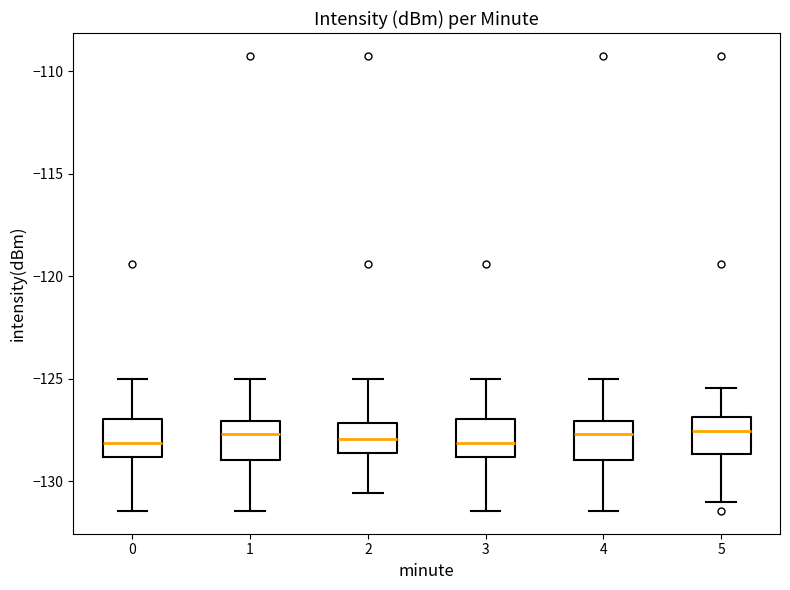

Reading left to right, transcribe this box plot: for each box, give where its median line is, the range the box spans, and where its two whiskers end, as read against the y-axis. The values are not printed on the chart, so give them approximately, as read against the axis.

0: median -128.0, box -129.0 to -127.0, whiskers -131.5 to -125.0
1: median -127.5, box -129.0 to -127.0, whiskers -131.5 to -125.0
2: median -128.0, box -128.5 to -127.0, whiskers -130.5 to -125.0
3: median -128.0, box -129.0 to -127.0, whiskers -131.5 to -125.0
4: median -127.5, box -129.0 to -127.0, whiskers -131.5 to -125.0
5: median -127.5, box -128.5 to -127.0, whiskers -131.0 to -125.5